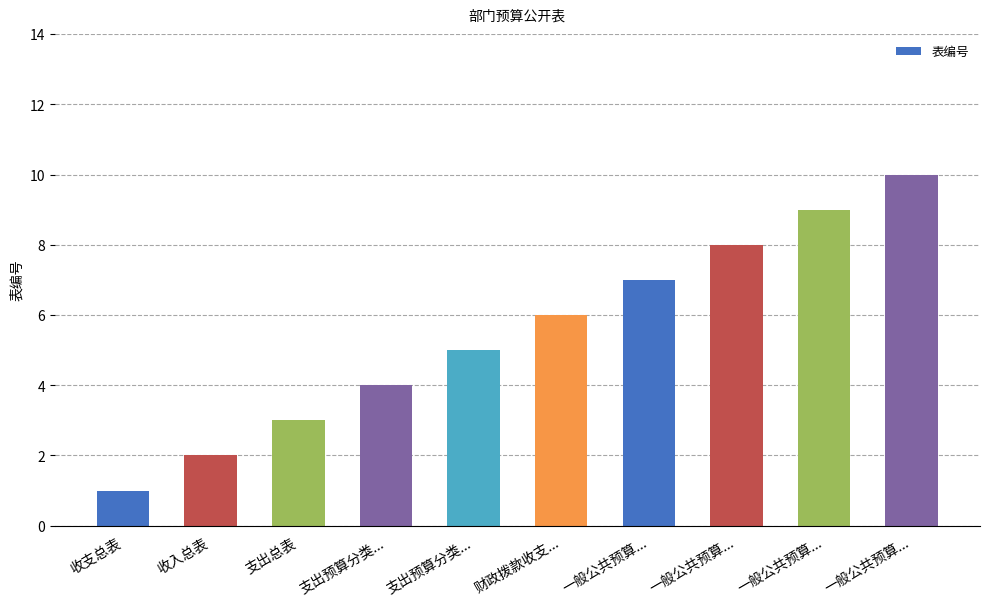

What is the label of the 9th bar from the right?

收入总表